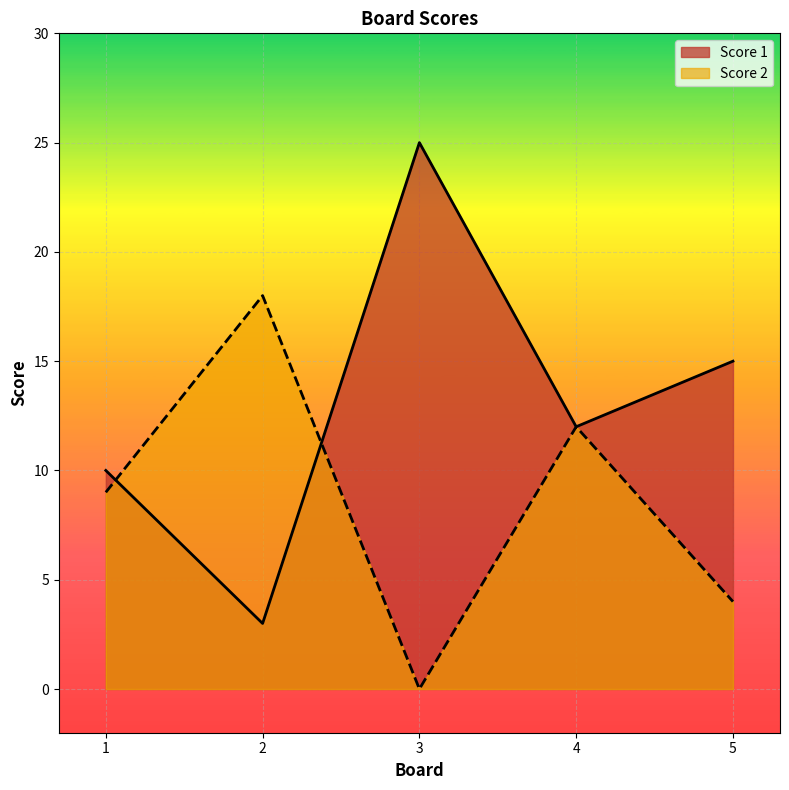

At which label does Score 1 reach its minimum?

2